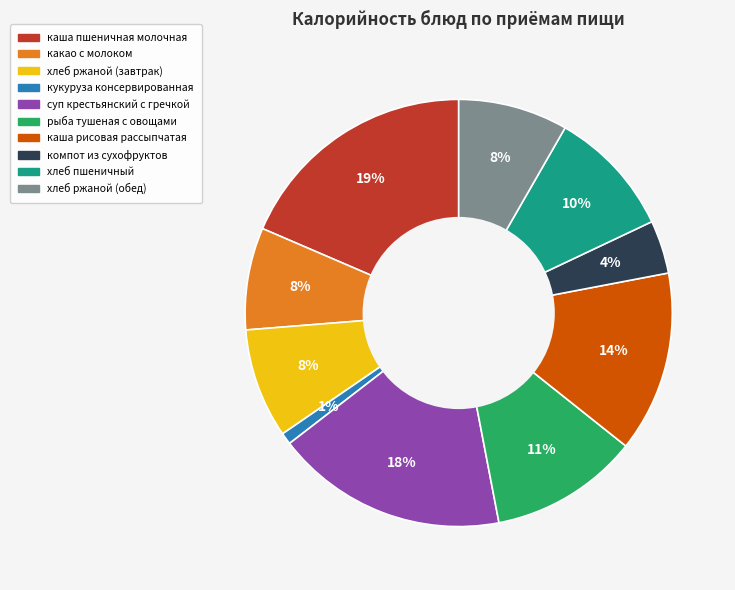

To the nearest percent, what is the difference between the largest and smallest slice percentages?

18%